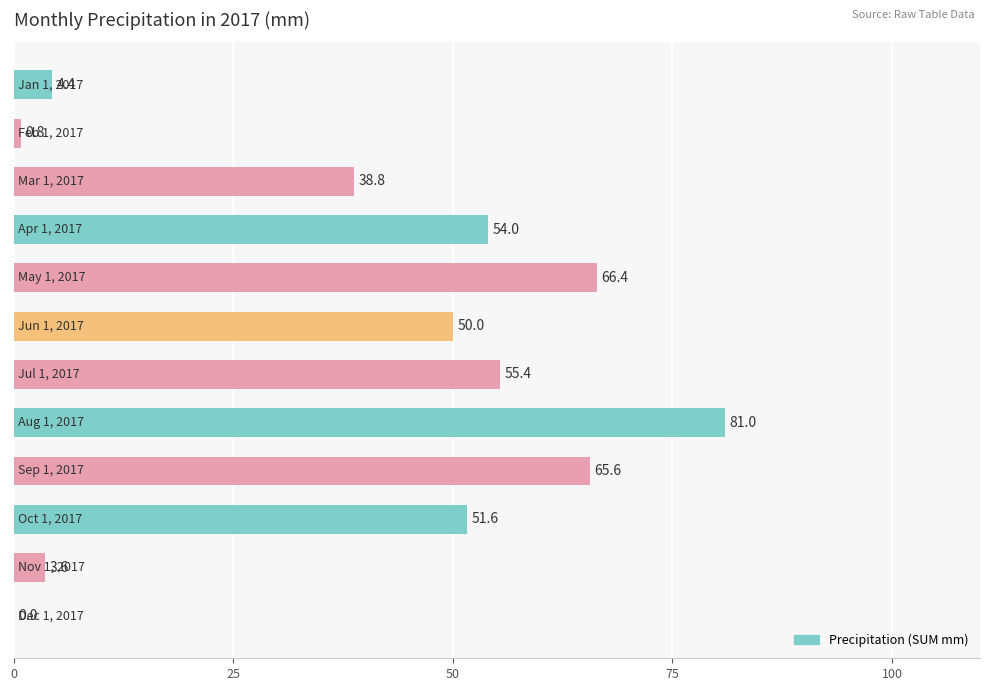

What is the maximum value shown in the chart?

81.0